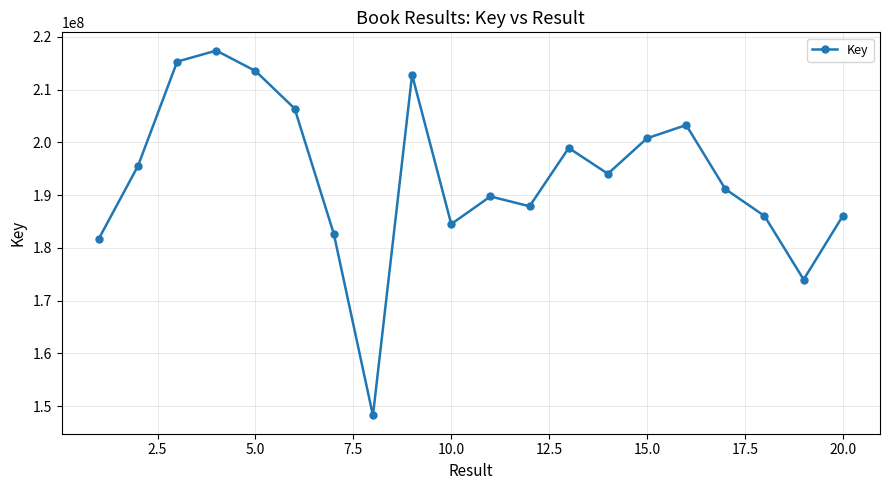

What is the value of the 18th point from the left?

186056276